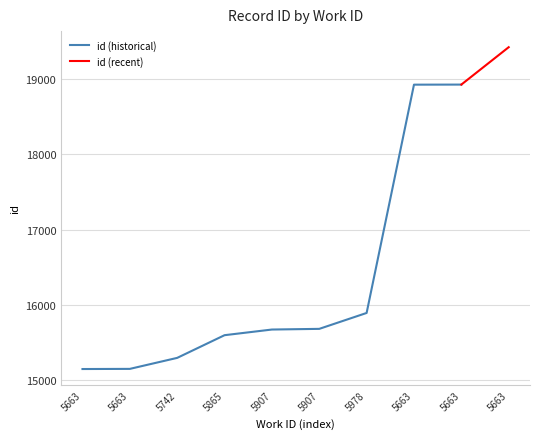

List the labels in order of value, largest first.

5663, 5663, 5663, 5978, 5907, 5907, 5865, 5742, 5663, 5663